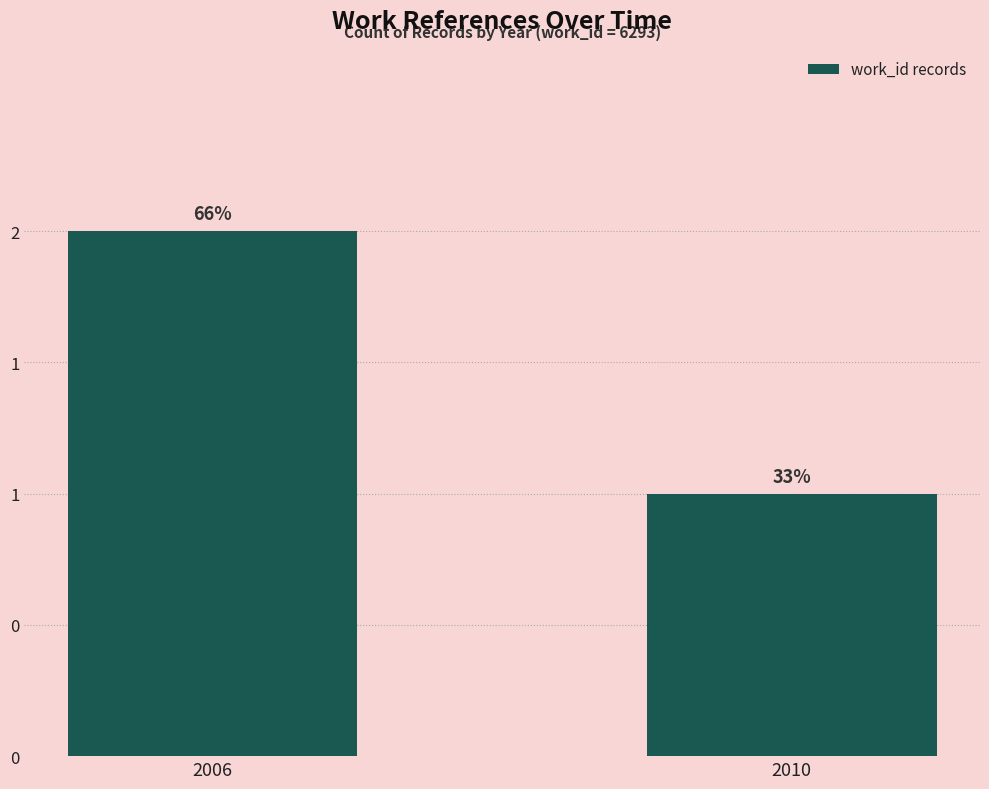

Does the chart contain any negative values?

No